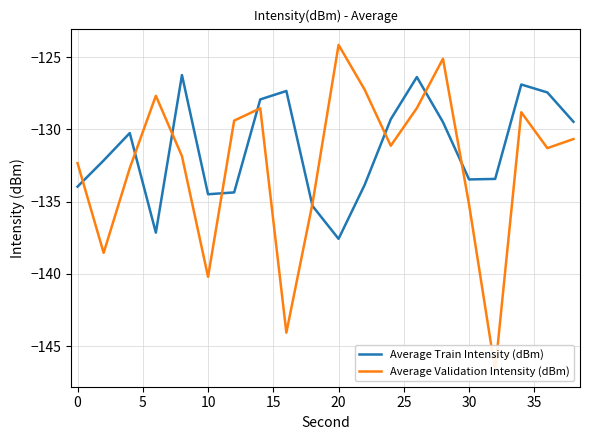

Reading left to right, extract all data points from this chart.

Average Train Intensity (dBm): -134.0	-132.1	-130.2	-137.1	-126.2	-134.5	-134.4	-127.9	-127.3	-135.3	-137.6	-133.8	-129.3	-126.4	-129.5	-133.5	-133.4	-126.9	-127.4	-129.5
Average Validation Intensity (dBm): -132.3	-138.5	-132.7	-127.7	-131.8	-140.2	-129.4	-128.5	-144.1	-135.1	-124.1	-127.2	-131.1	-128.5	-125.1	-135.2	-146.7	-128.8	-131.3	-130.7